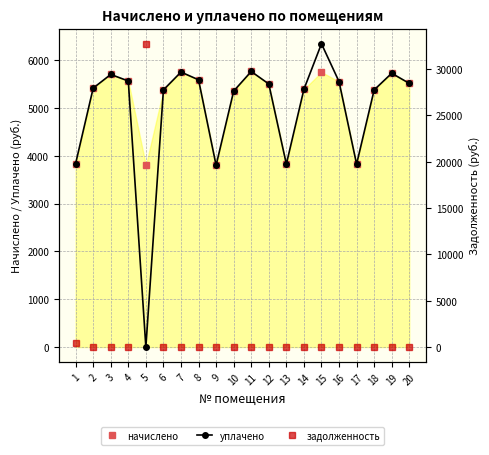

At which label does начислено first exceed 5502?

3